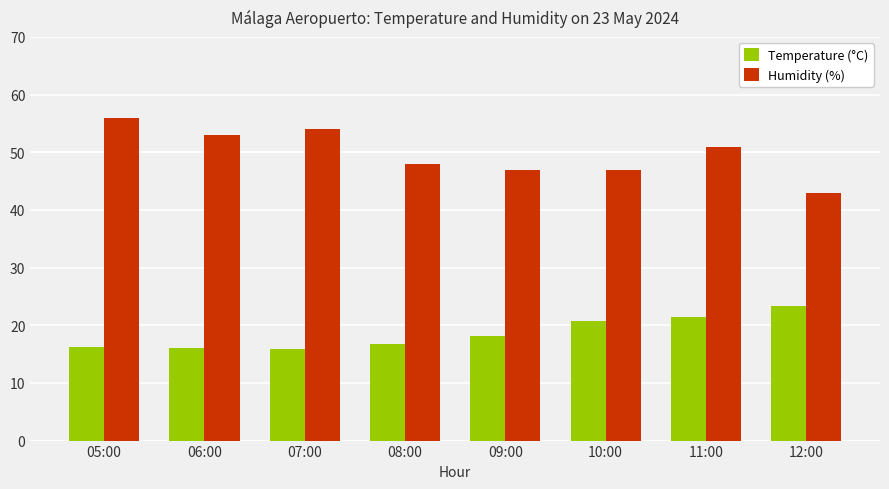

What is the total value across all series at 08:00?

64.8